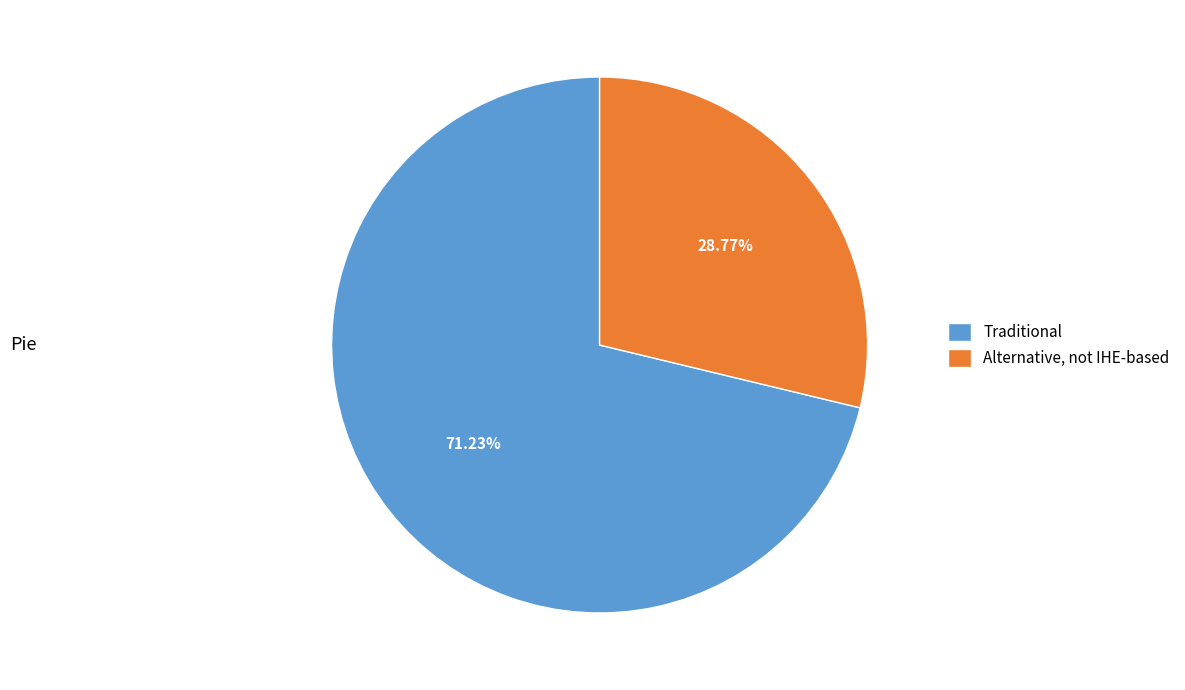

Approximately how many times larger is the value at Alternative, not IHE-based compared to Traditional?

0.4